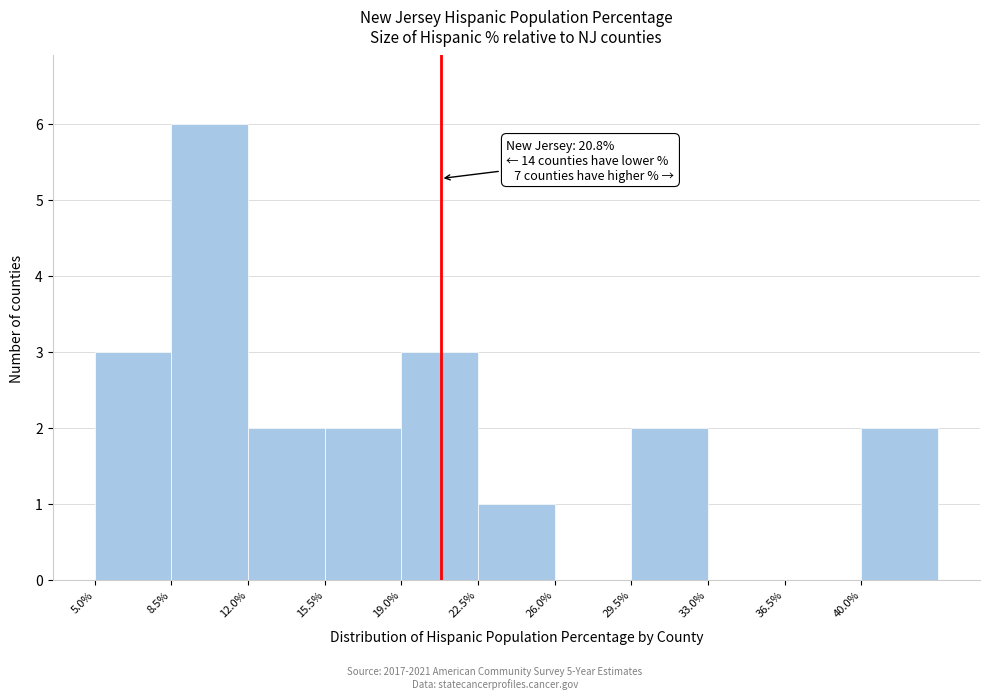

Over which range of the x-axis is the bar tallest?

8.5 to 12.0